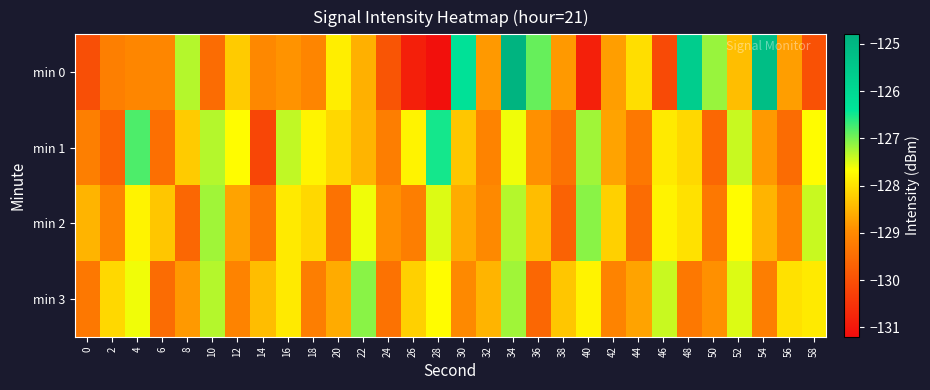

Which series has the largest total across all categories?

min 1